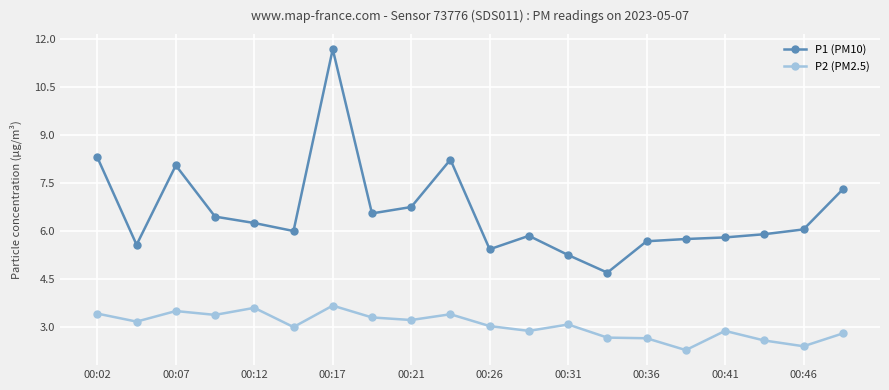

Which series has the largest range (max minus min)?

P1 (PM10)